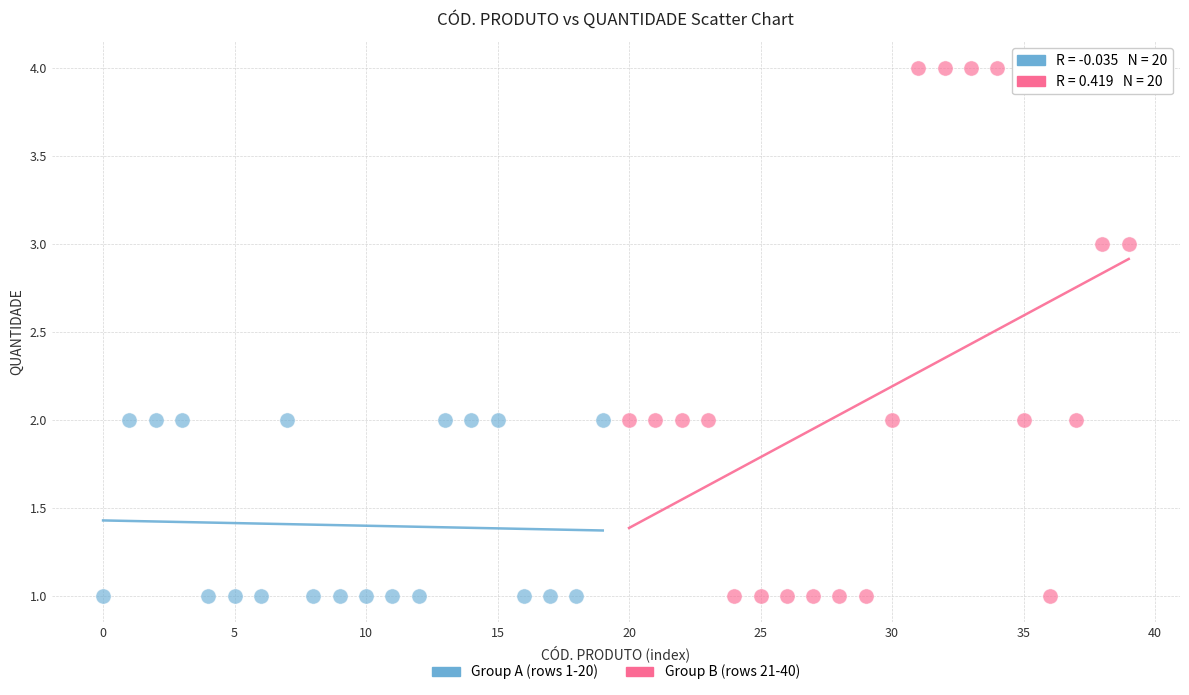

Which series has the widest spread of Y values?

Group B (rows 21-40)